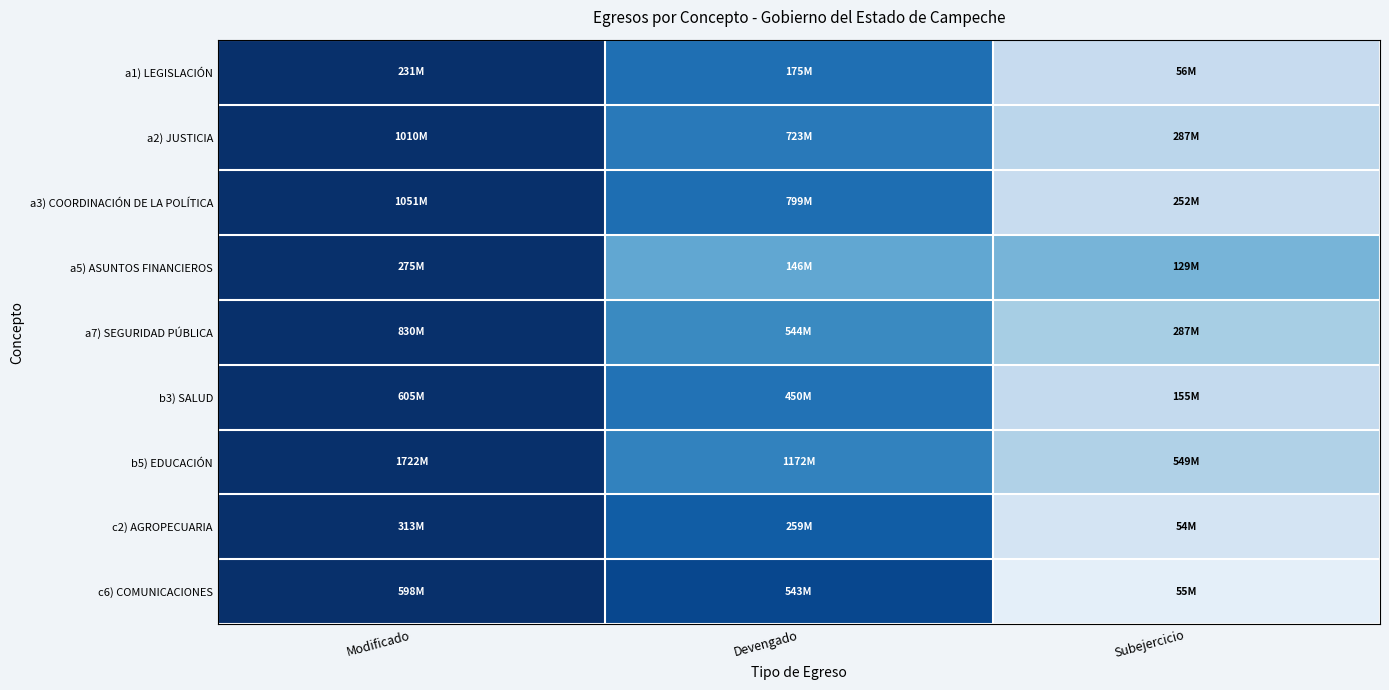

Reading left to right, what are all the values shown in this chart?

a1) LEGISLACIÓN: Modificado=1.0	Devengado=0.8	Subejercicio=0.2
a2) JUSTICIA: Modificado=1.0	Devengado=0.7	Subejercicio=0.3
a3) COORDINACIÓN DE LA POLÍTICA: Modificado=1.0	Devengado=0.8	Subejercicio=0.2
a5) ASUNTOS FINANCIEROS: Modificado=1.0	Devengado=0.5	Subejercicio=0.5
a7) SEGURIDAD PÚBLICA: Modificado=1.0	Devengado=0.7	Subejercicio=0.3
b3) SALUD: Modificado=1.0	Devengado=0.7	Subejercicio=0.3
b5) EDUCACIÓN: Modificado=1.0	Devengado=0.7	Subejercicio=0.3
c2) AGROPECUARIA: Modificado=1.0	Devengado=0.8	Subejercicio=0.2
c6) COMUNICACIONES: Modificado=1.0	Devengado=0.9	Subejercicio=0.1